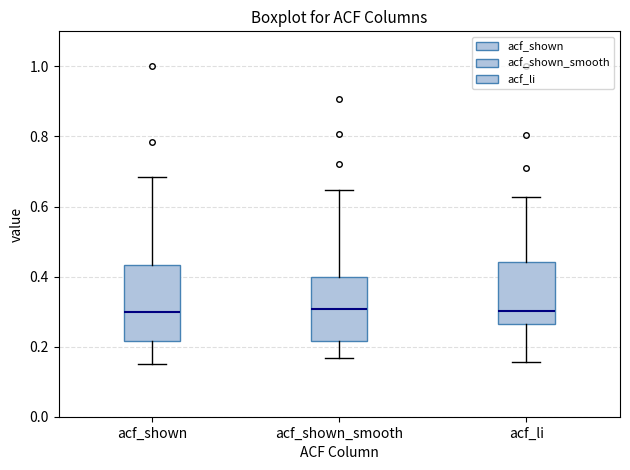

Which box is the tallest, from its lower edge to its upper edge?

acf_shown